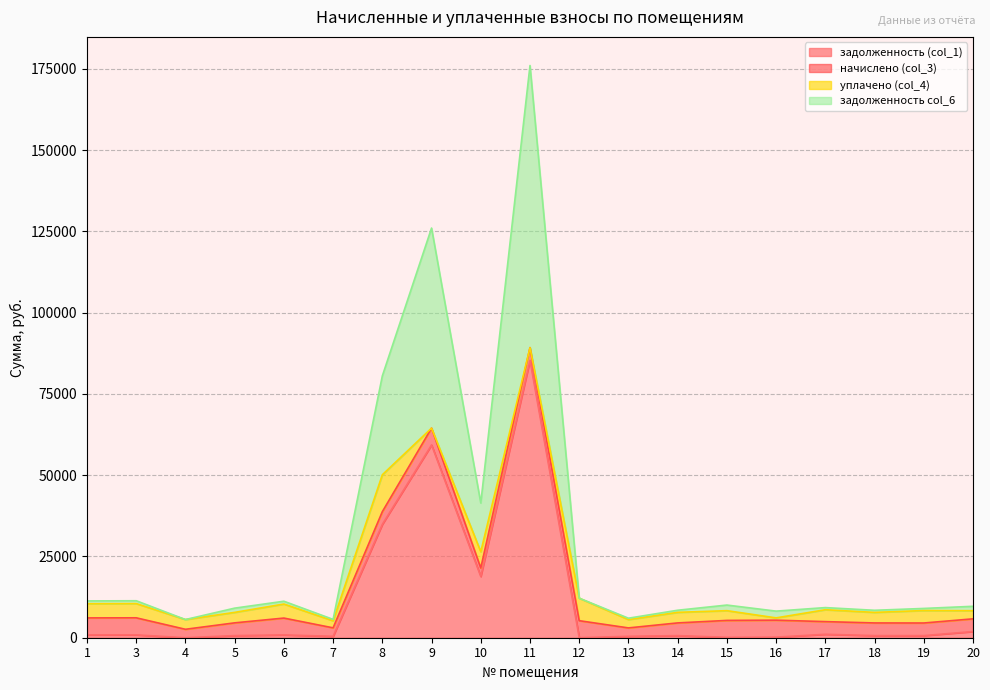

The value of задолженность (col_1) at 9 is 40122.9. True or false?

False